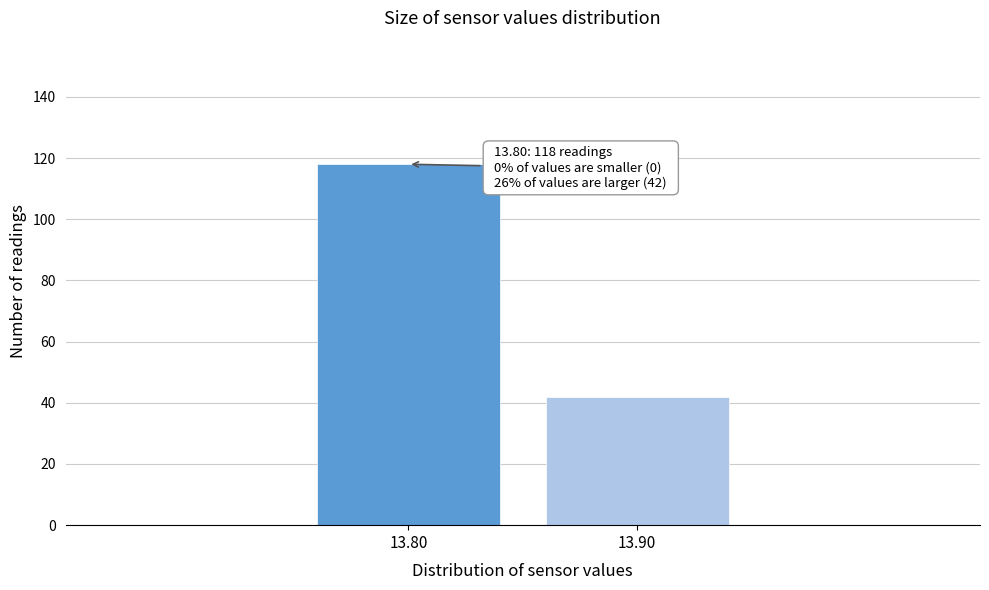

Reading left to right, extract all data points from this chart.

13.80=118	13.90=42